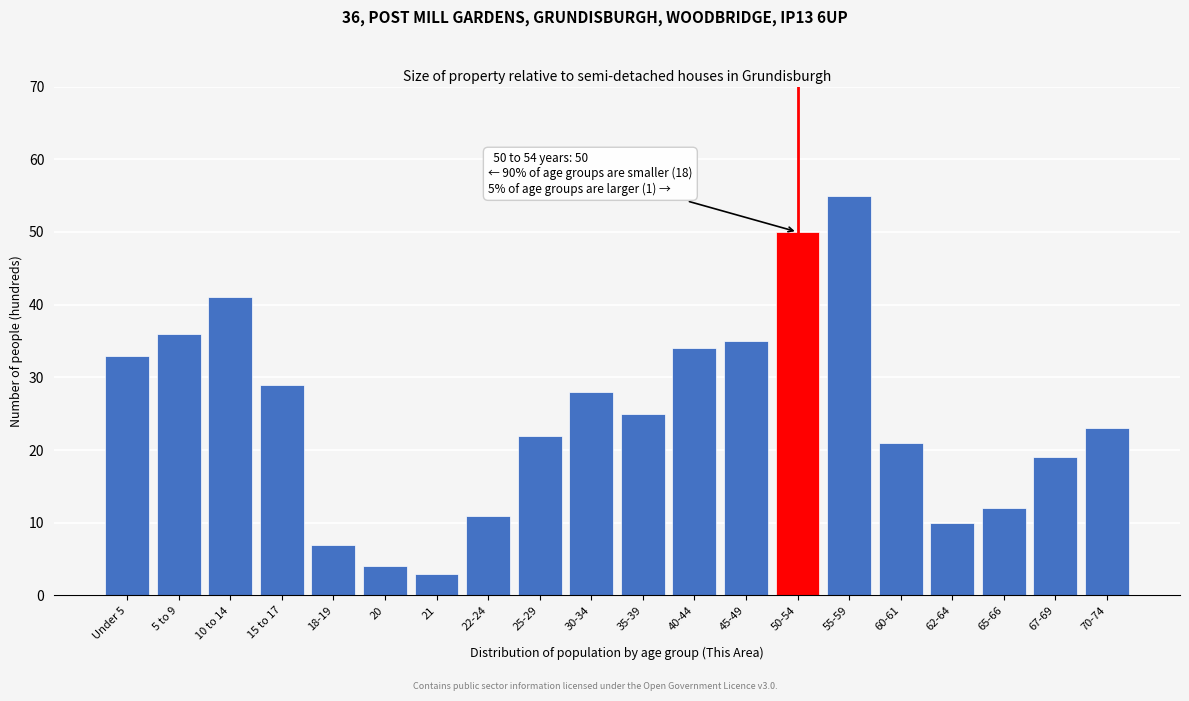

Reading left to right, list all the values displayed in this chart.

Under 5=33	5 to 9=36	10 to 14=41	15 to 17=29	18-19=7	20=4	21=3	22-24=11	25-29=22	30-34=28	35-39=25	40-44=34	45-49=35	50-54=50	55-59=55	60-61=21	62-64=10	65-66=12	67-69=19	70-74=23